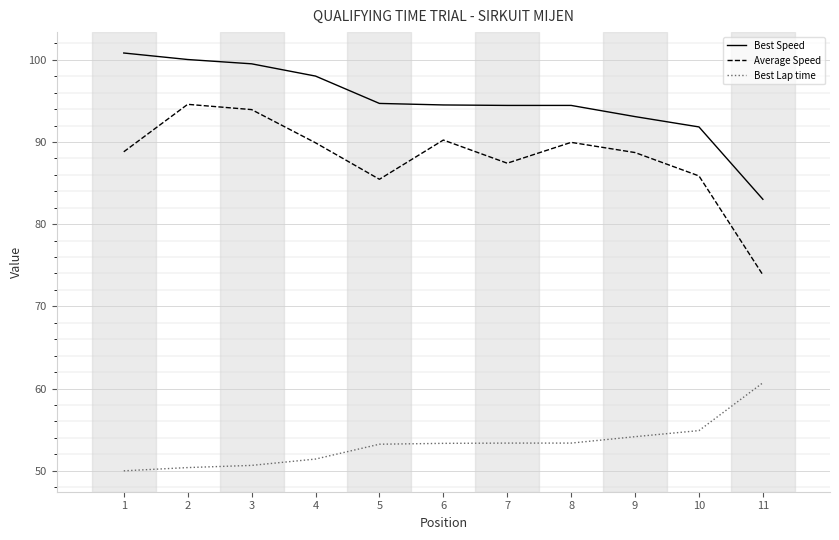

Is the value of Best Lap time at 9 greater than the value of Average Speed at 10?

No